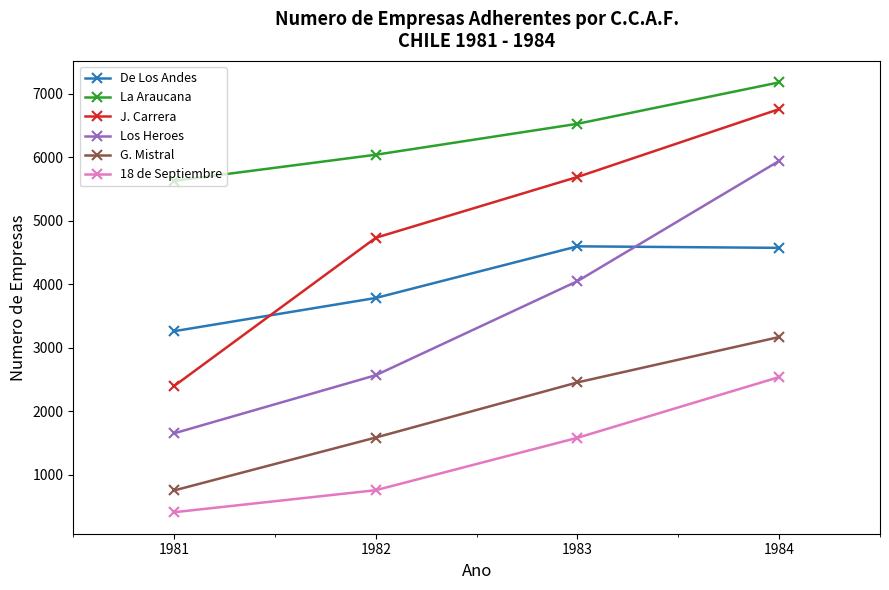

Is this an area chart (filled region under the line)?

No